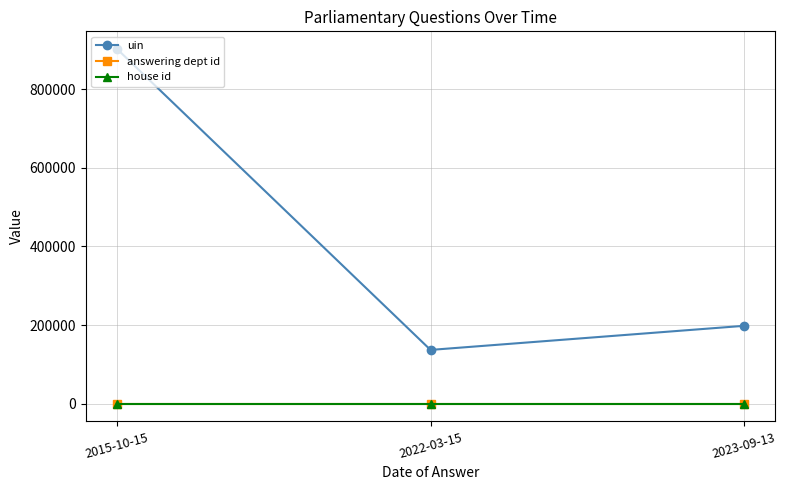

Which series has the largest total across all categories?

uin